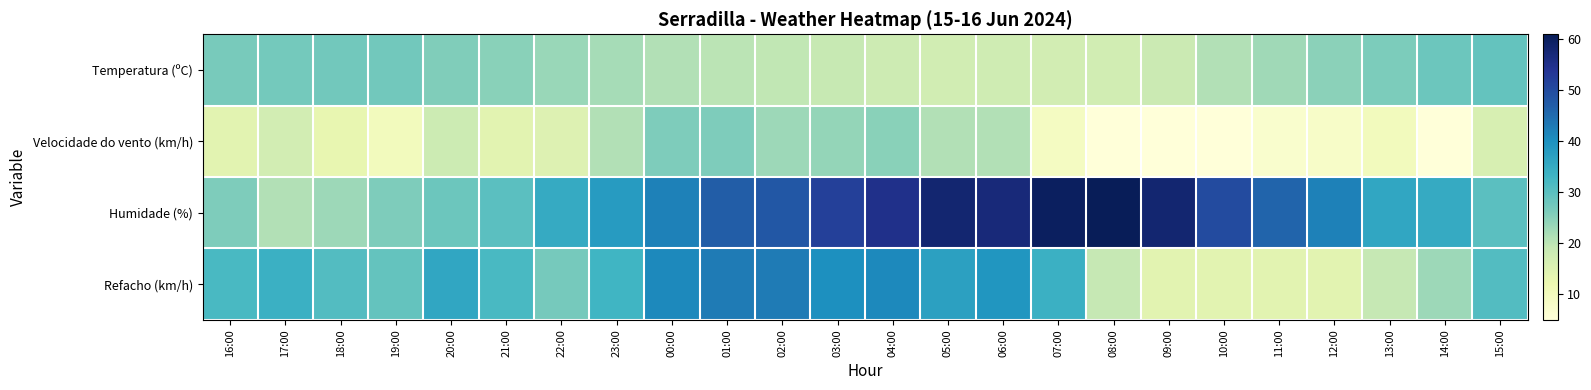

Which has a higher value, 10:00 or 23:00?

23:00